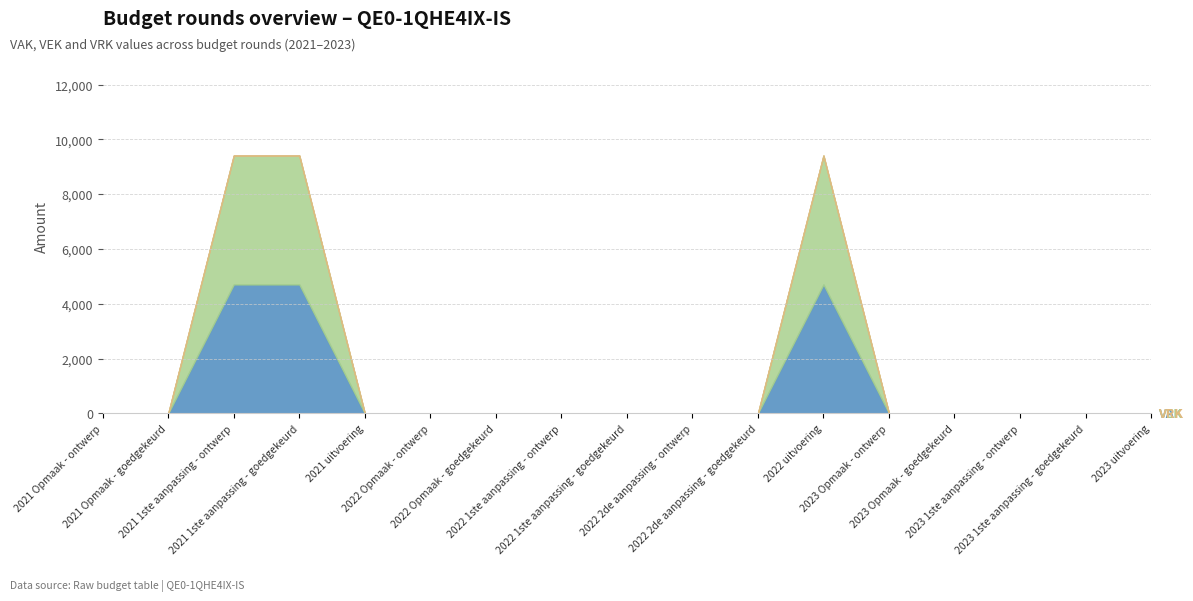

Does the chart display data point markers on the line(s)?

No